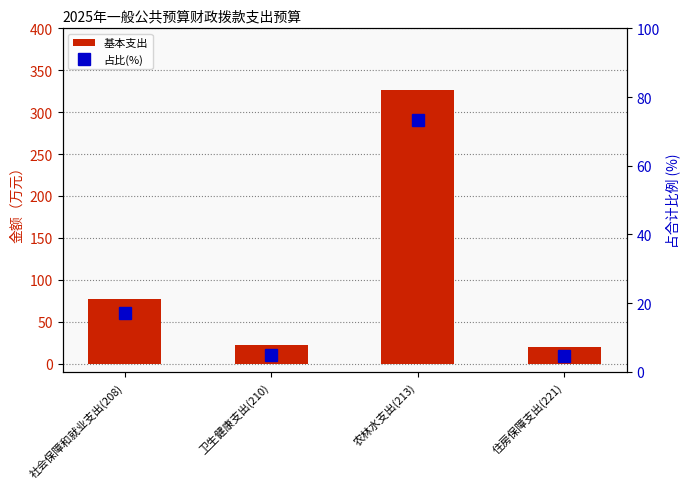

What is the sum of all 占比(%) values?

100.0